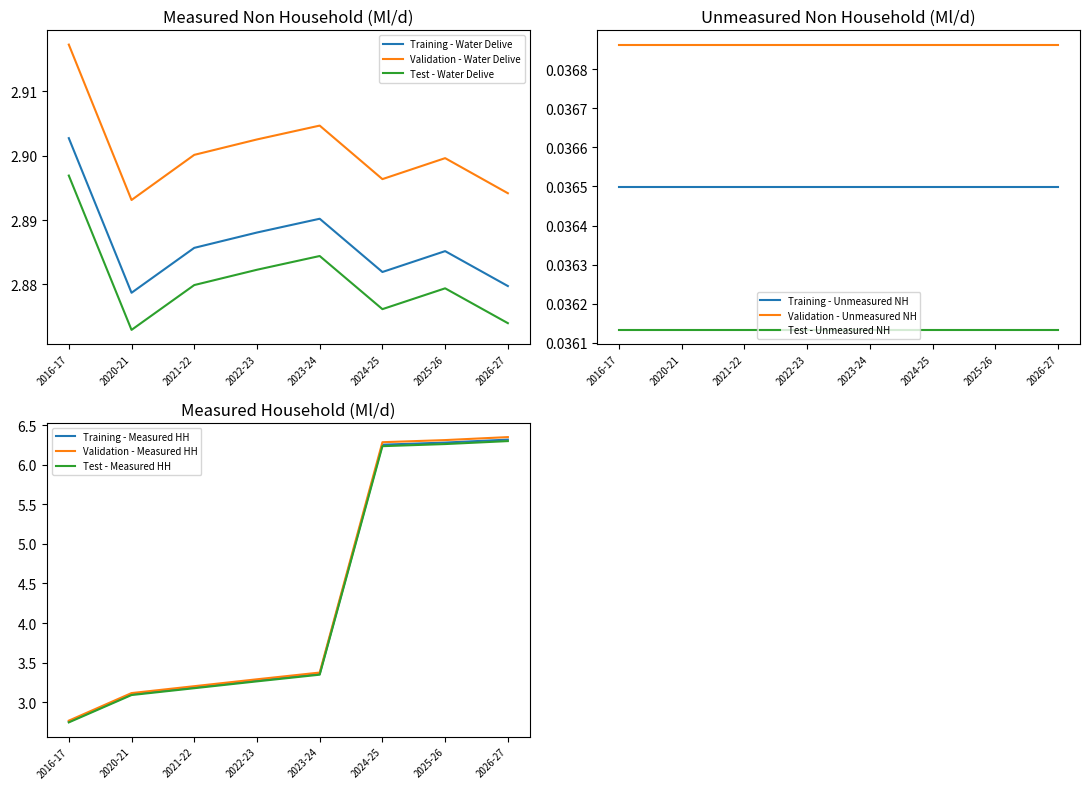

True or false: Water Delivered Measured Household and Water Delivered Measured Non Household cross at least once.

True